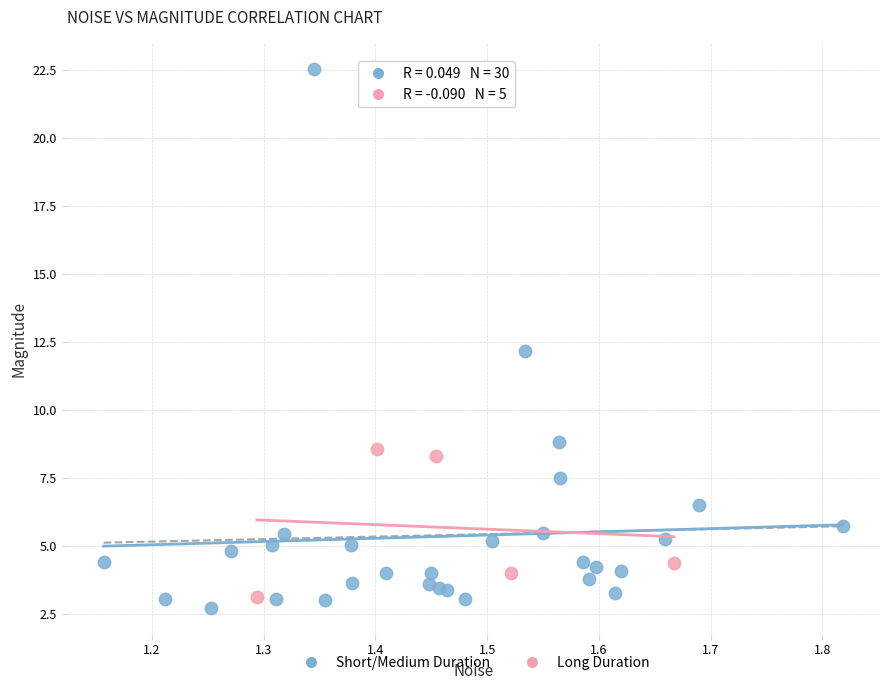

Which series contains the highest Y value?

Short/Medium Duration